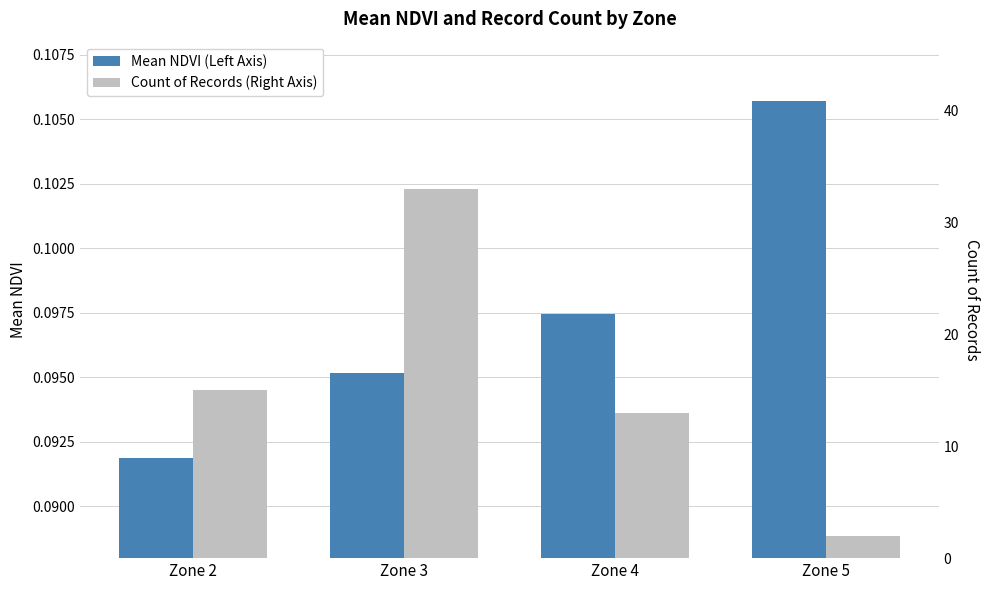

What is the sum of all Count of Records (Right Axis) values?

63.0